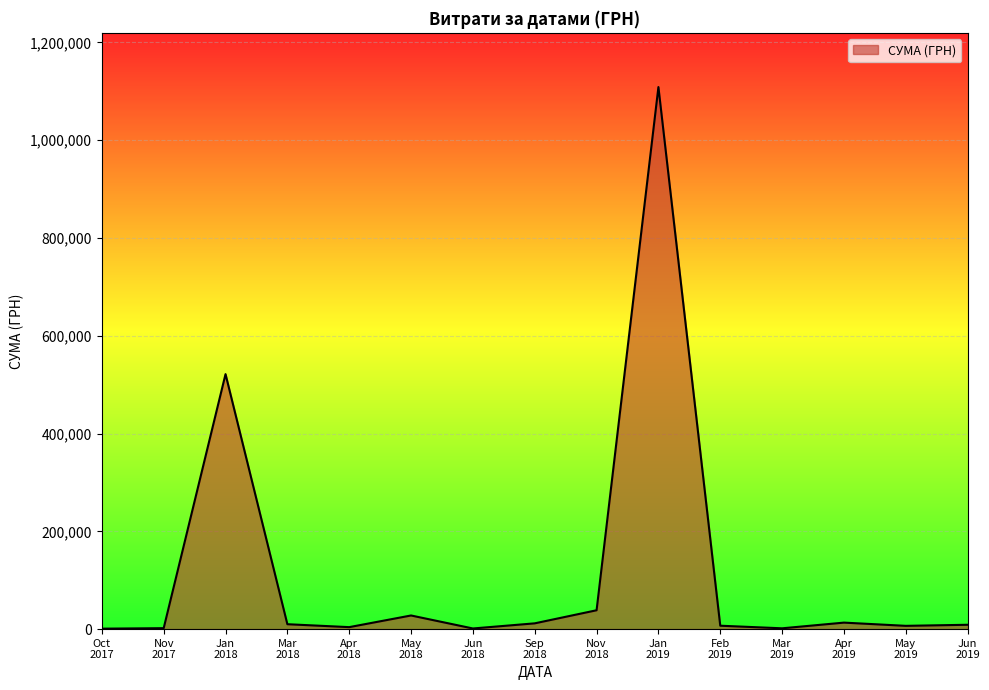

What is the greatest value displayed?

1108852.6